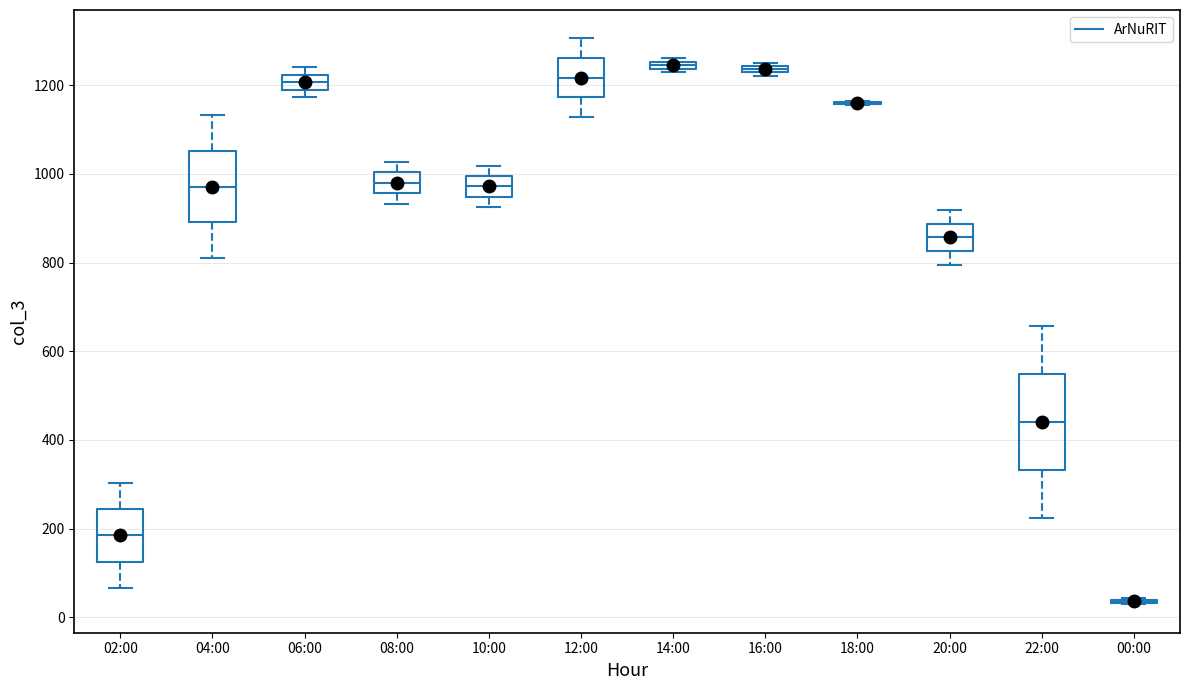

Where does the median line of the box for 12:00 sit on the y-axis? The values are not printed on the chart, so give them approximately, as read against the axis.

1220